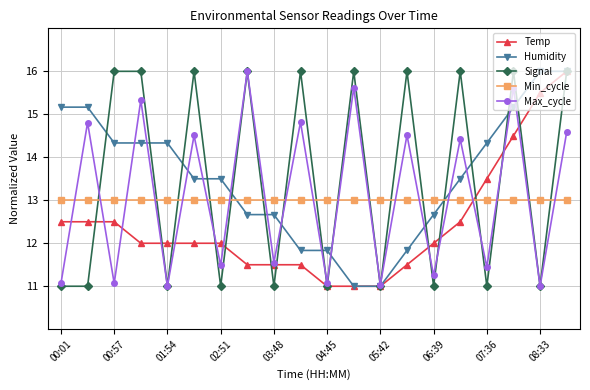

What is the minimum value for Temp?

11.0